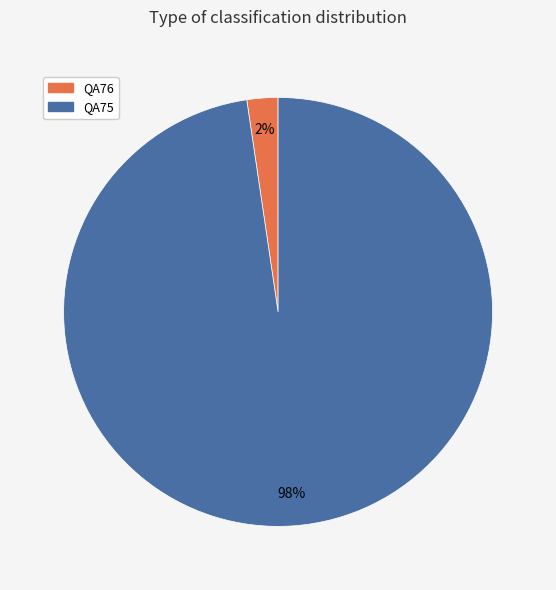

How many slices are in this pie chart?

2